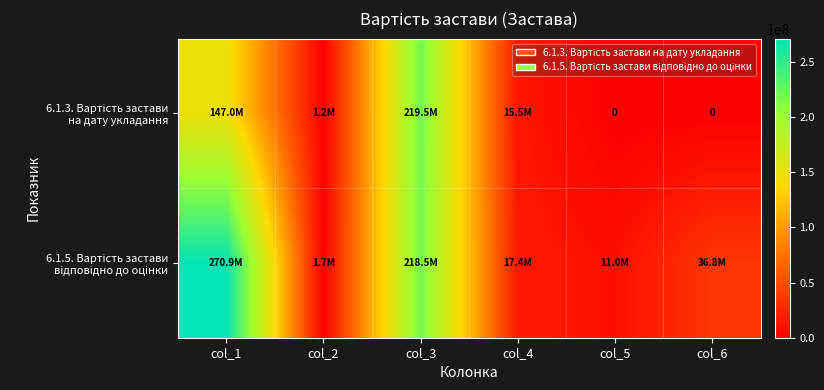

Which series has the widest spread of values?

6.1.5. Вартість застави відповідно до оцінки